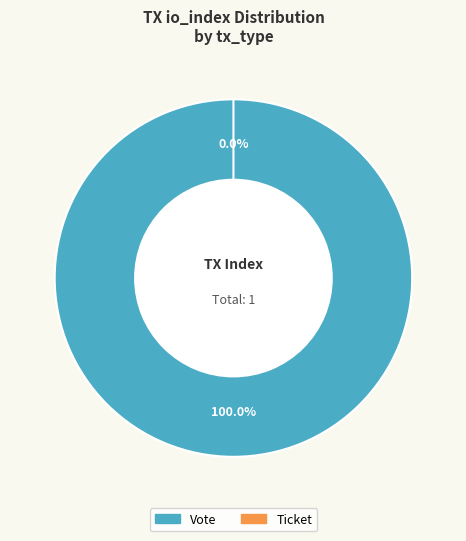

Rank the categories by value from lowest to highest.

Ticket, Vote